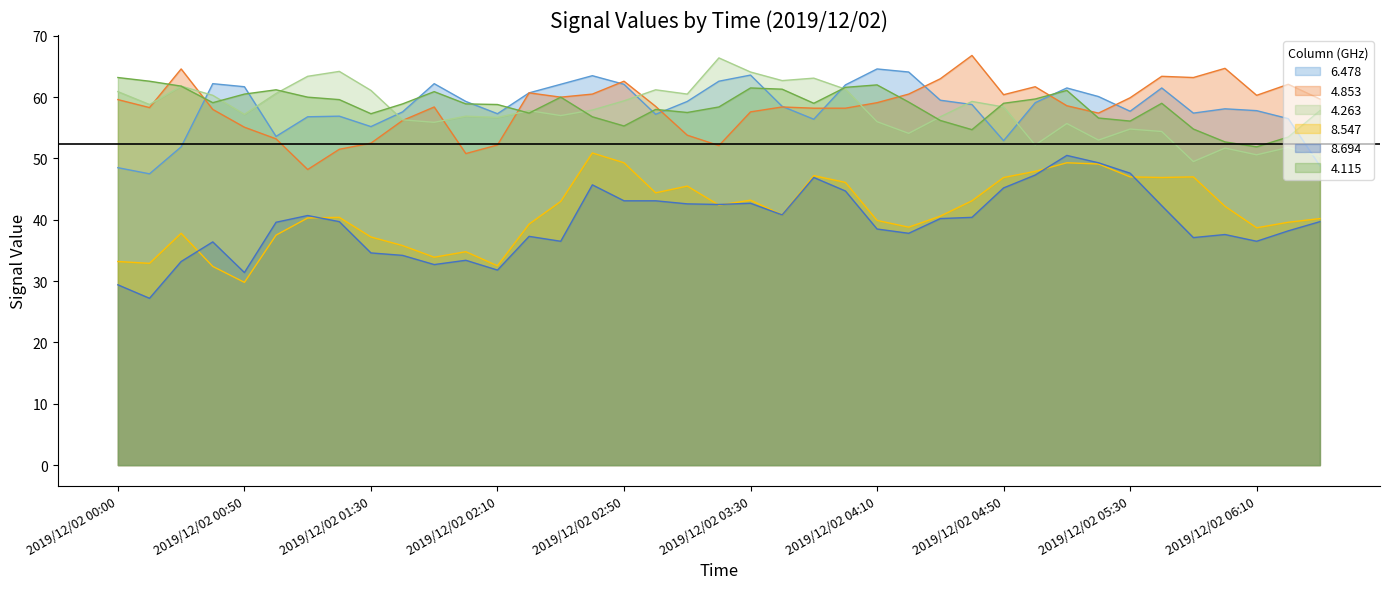

What is the label of the 24th point from the left?

2019/12/02 04:00